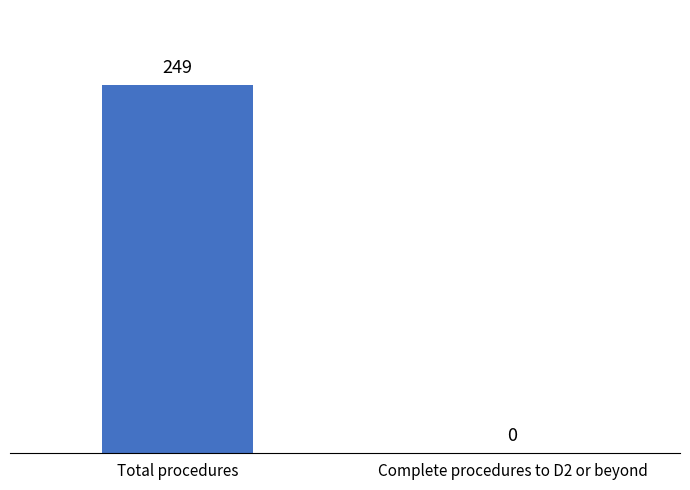

Which has a higher value, Total procedures or Complete procedures to D2 or beyond?

Total procedures